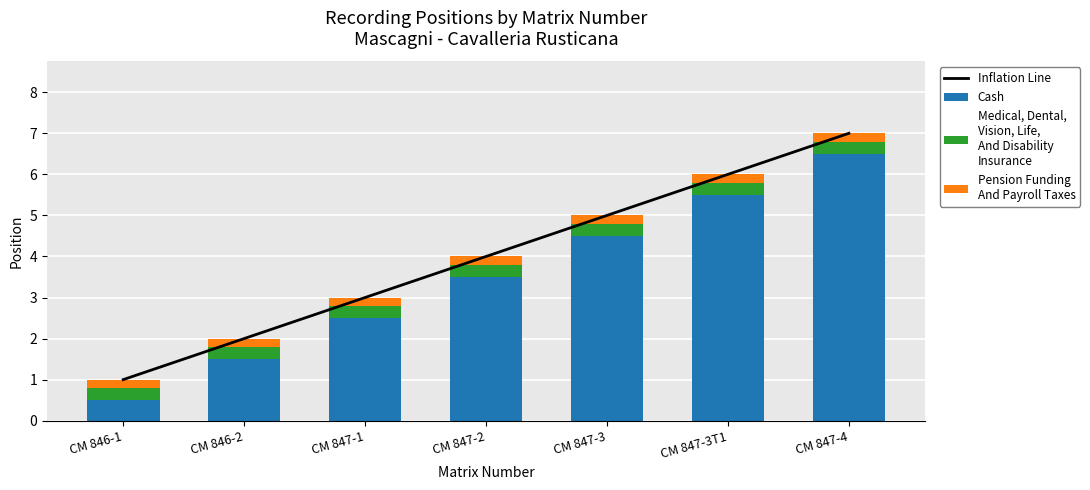

The Medical, Dental,
Vision, Life,
And Disability
Insurance series shows 0.5 at CM 847-3T1. True or false?

False